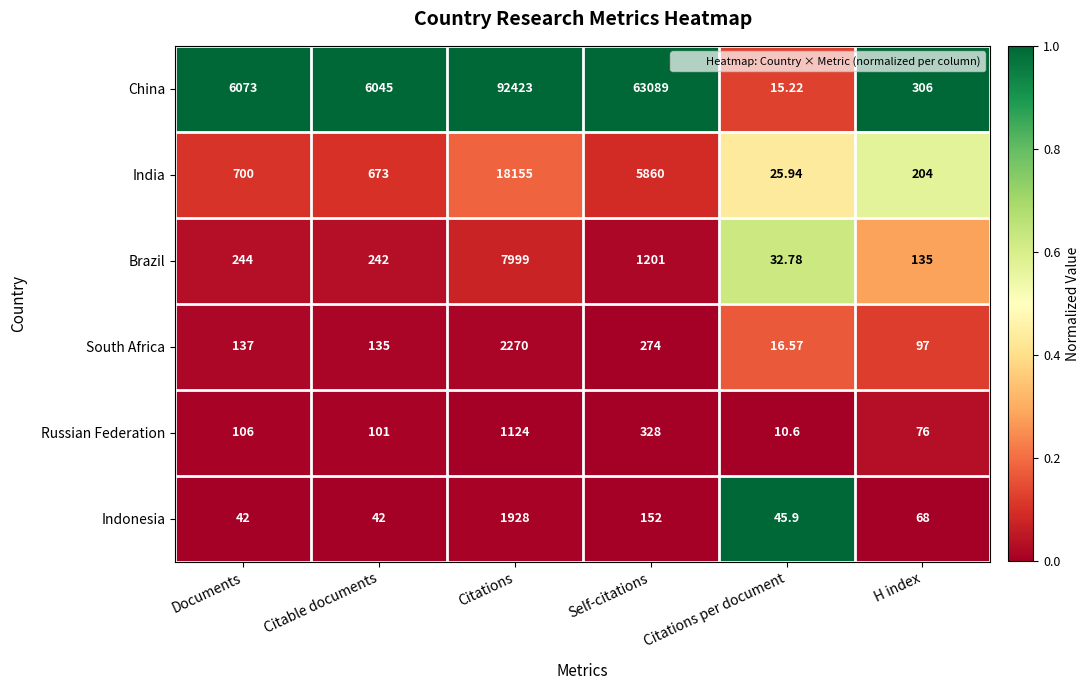

Which series has the largest range (max minus min)?

China